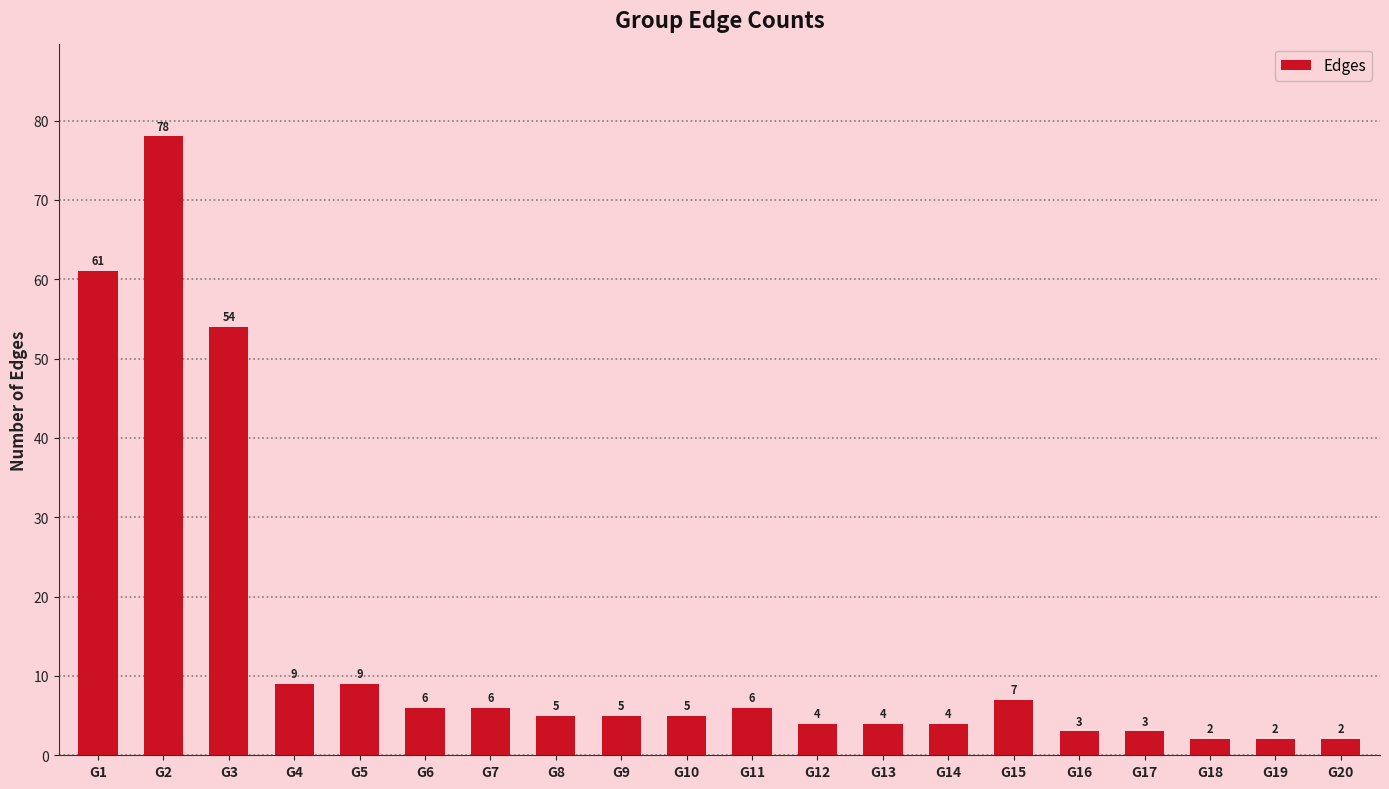

The chart shows a value of 1 at G8. True or false?

False